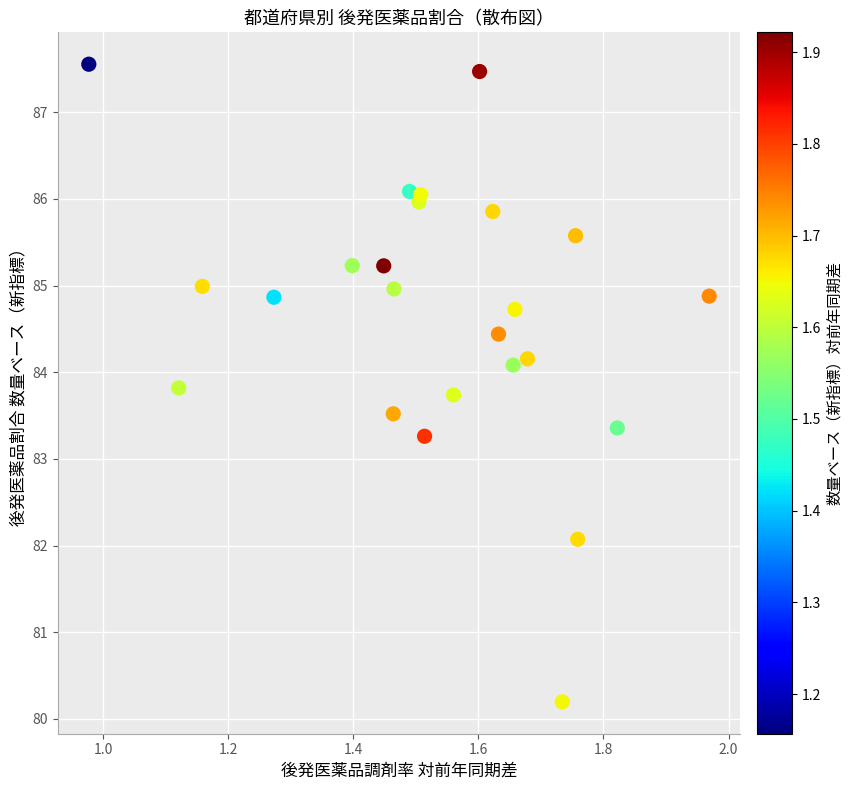

What is the range of X values (max minus min)?

1.0